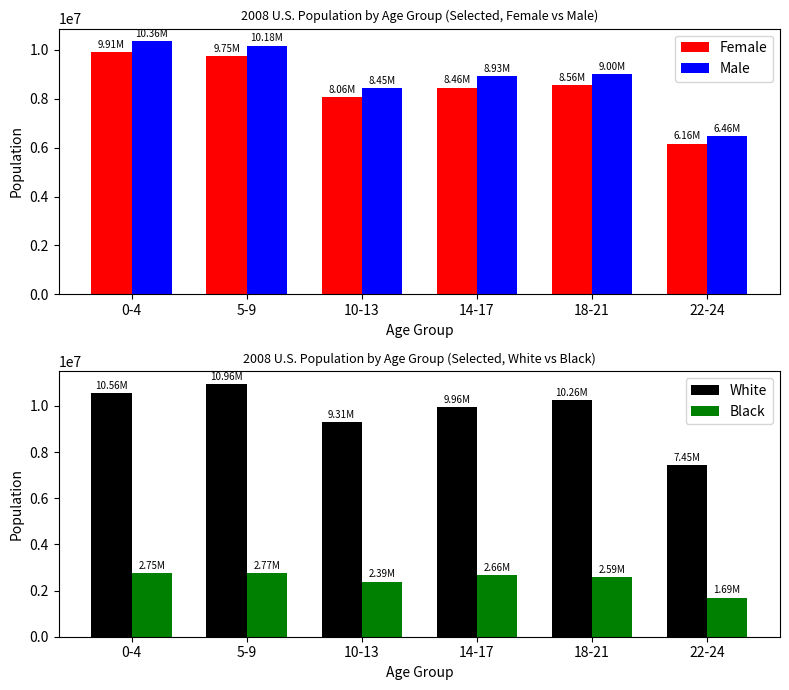

Is the value of White at 18-21 greater than the value of Male at 14-17?

Yes